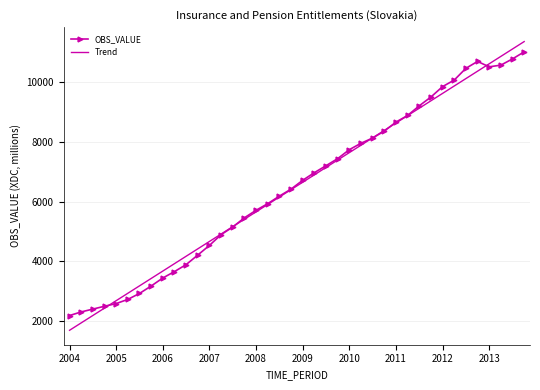

Which series has the widest spread of values?

Trend